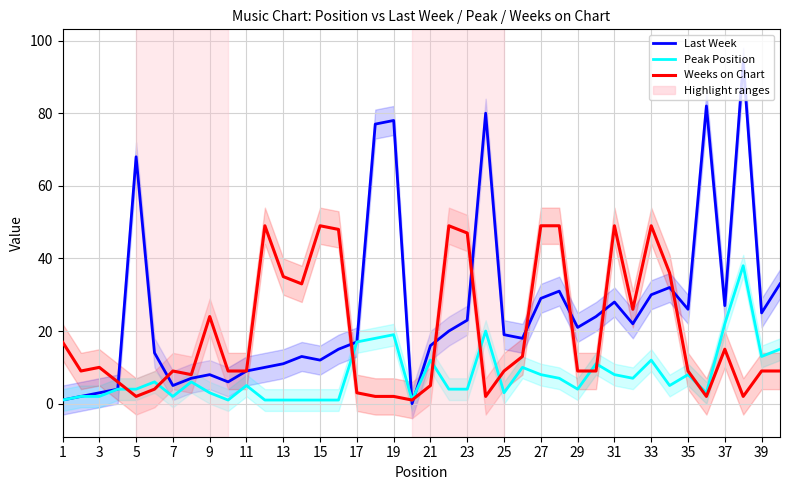

Rank the series by their maximum value, from lowest to highest.

Peak Position, Weeks on Chart, Last Week